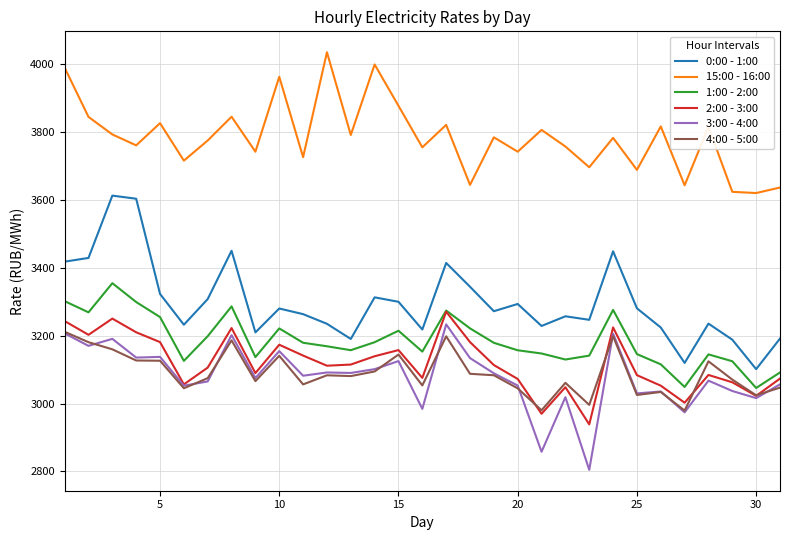

What is the maximum value for 3:00 - 4:00?

3233.1